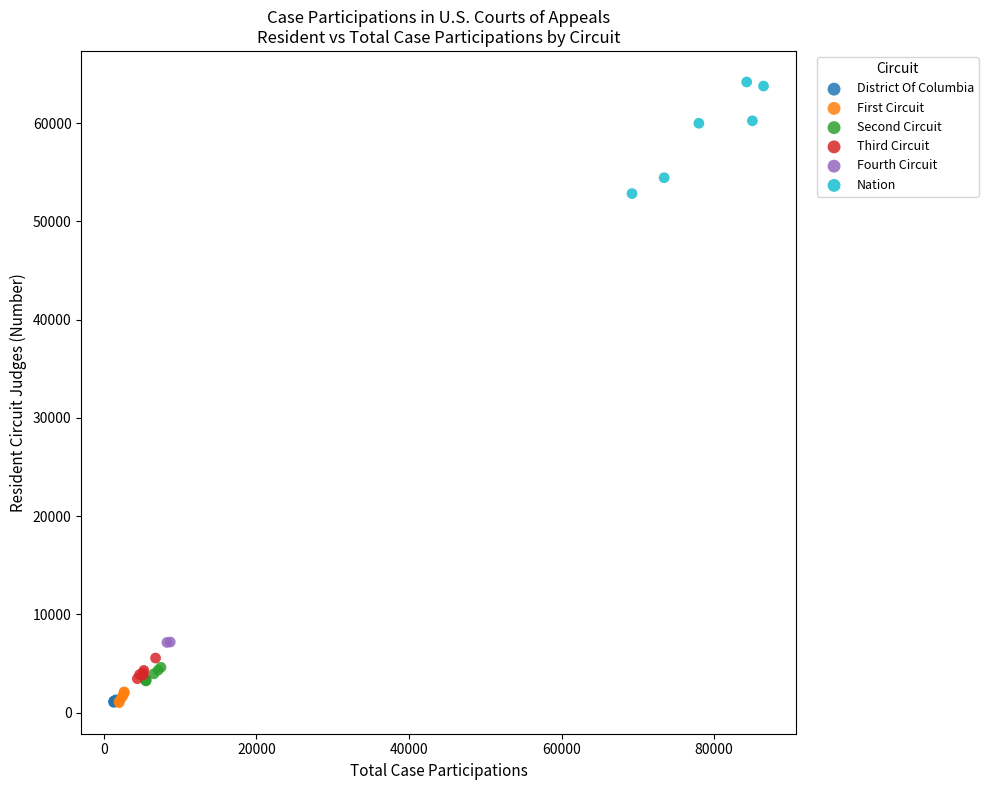

Which series contains the highest Y value?

Nation